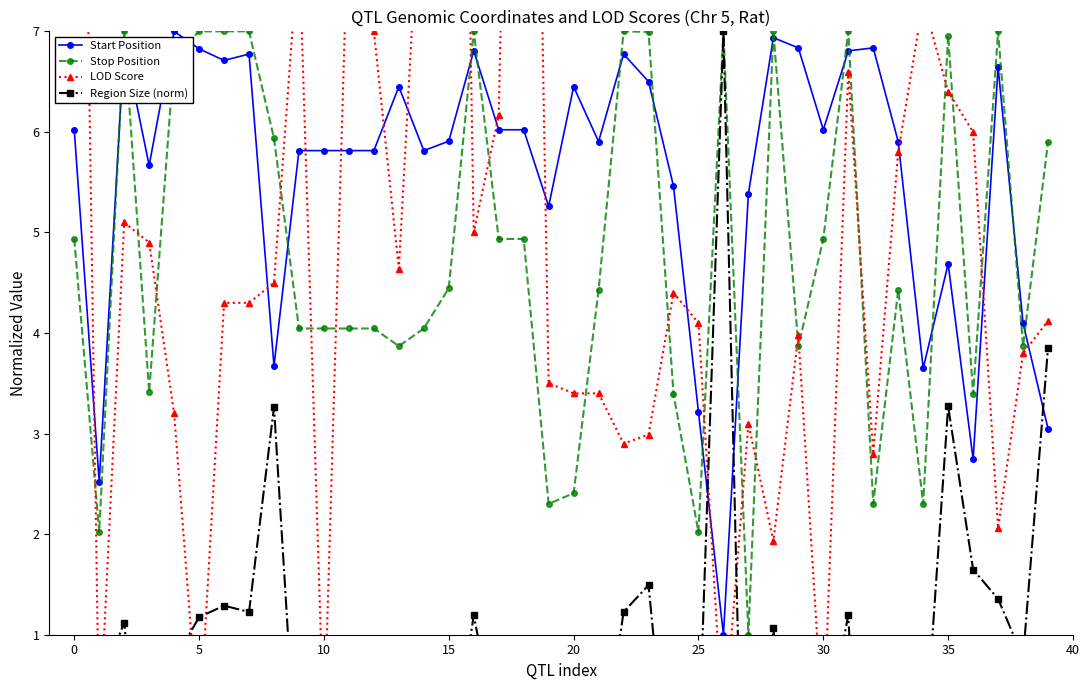

At how many categories does at least one series exceed 12?

3